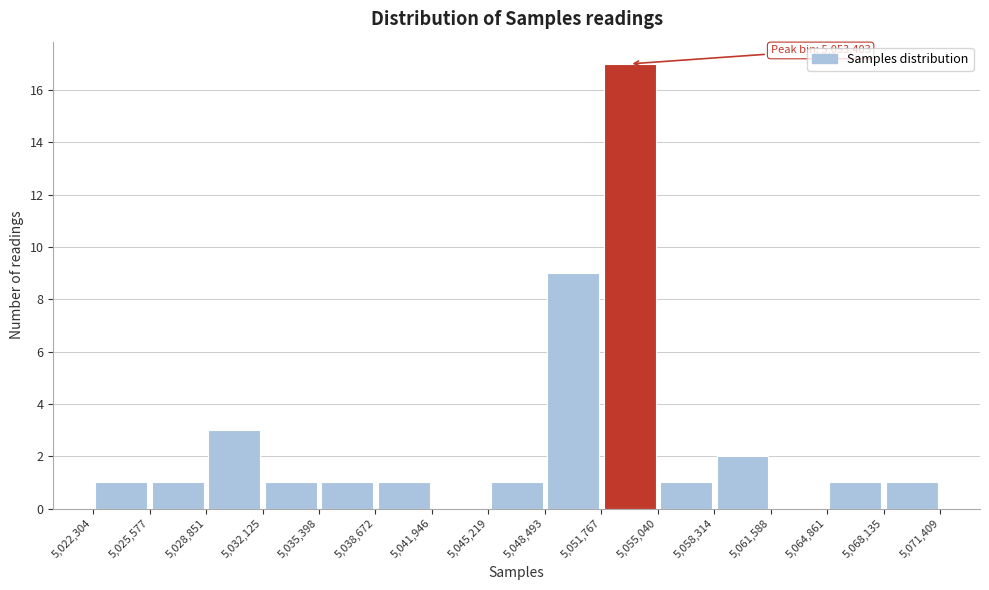

Which range on the x-axis has the tallest bar?

5,051,767 to 5,055,040